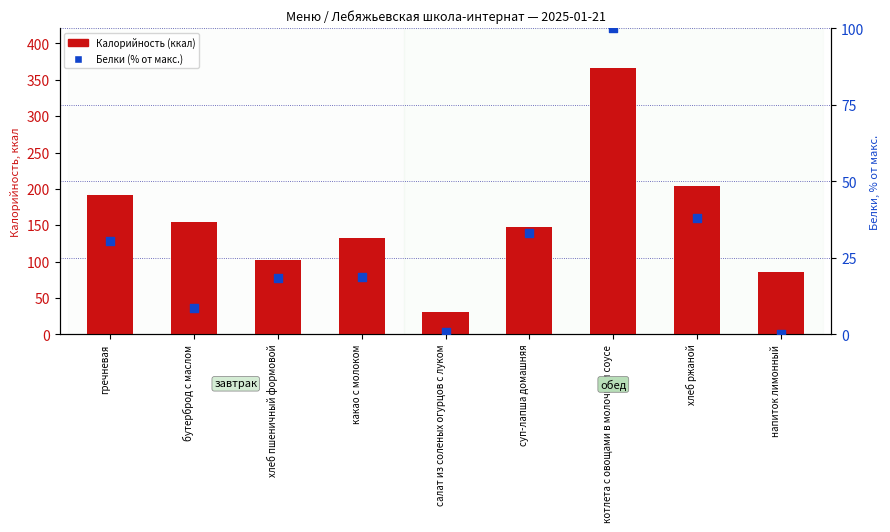

What are all the series names shown in the legend?

Калорийность (ккал), Белки (% от макс.)